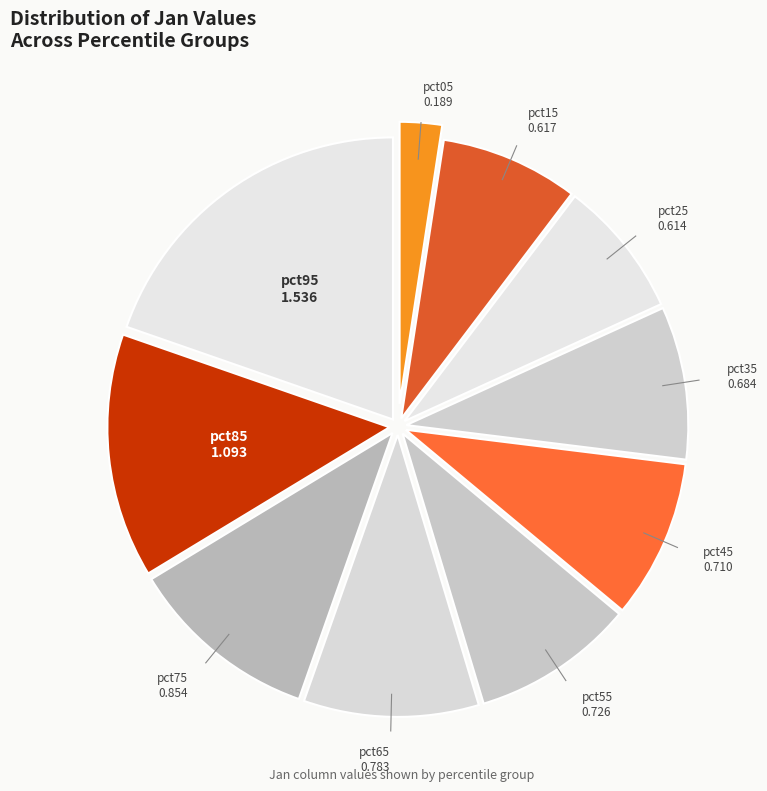

Does any single category account for the majority?

No